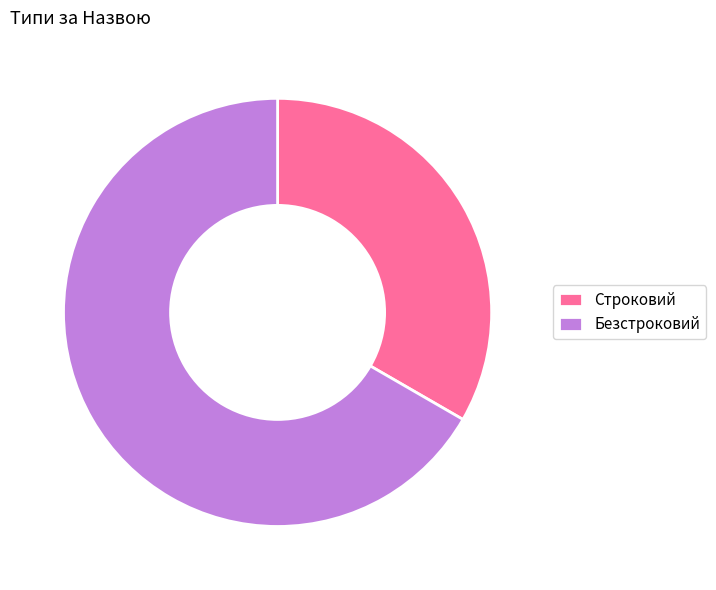

How many segments does this pie chart have?

2